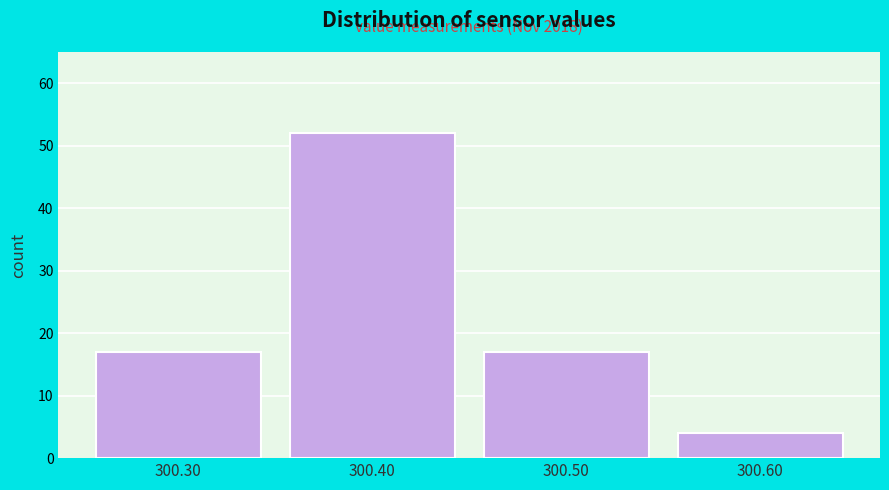

Over which range of the x-axis is the bar tallest?

300.35 to 300.45